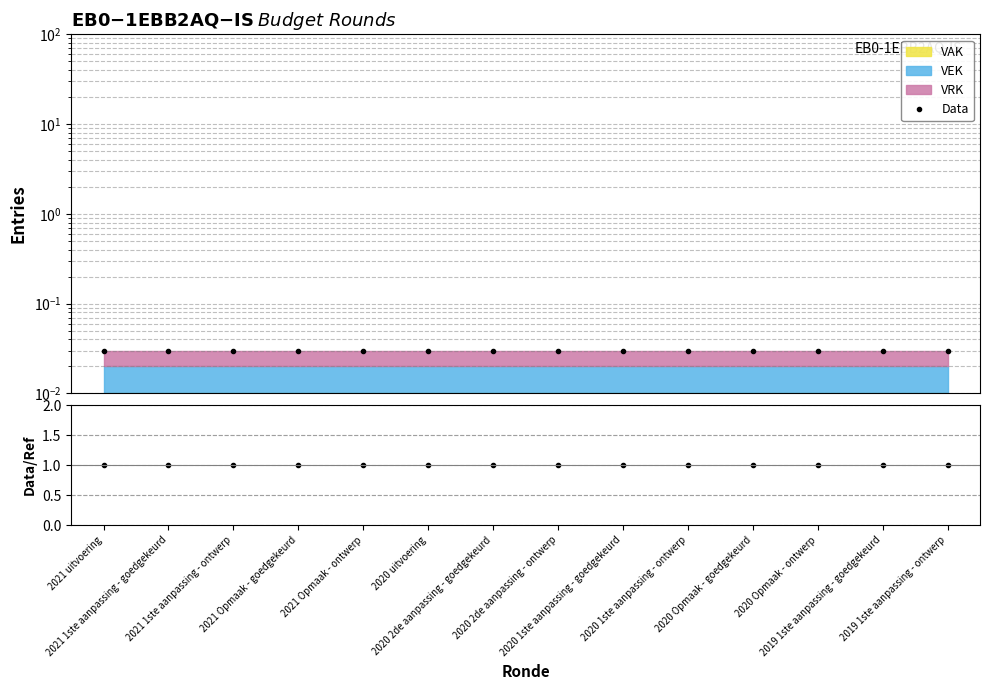

What is the label of the 7th point from the right?

2020 2de aanpassing - ontwerp